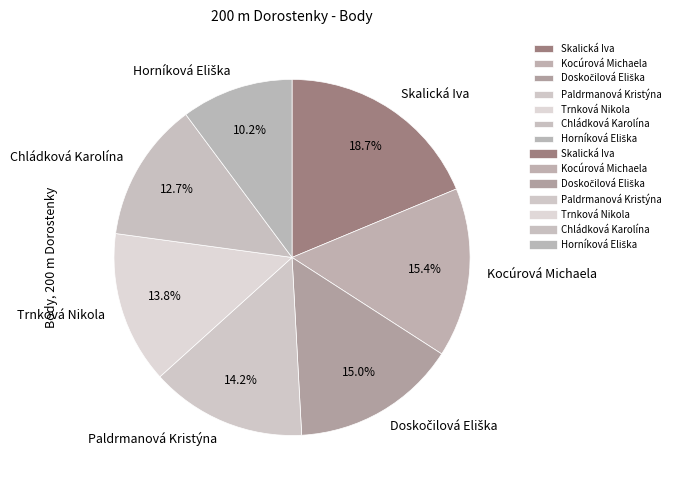

Does Kocúrová Michaela represent more than half of the total?

No